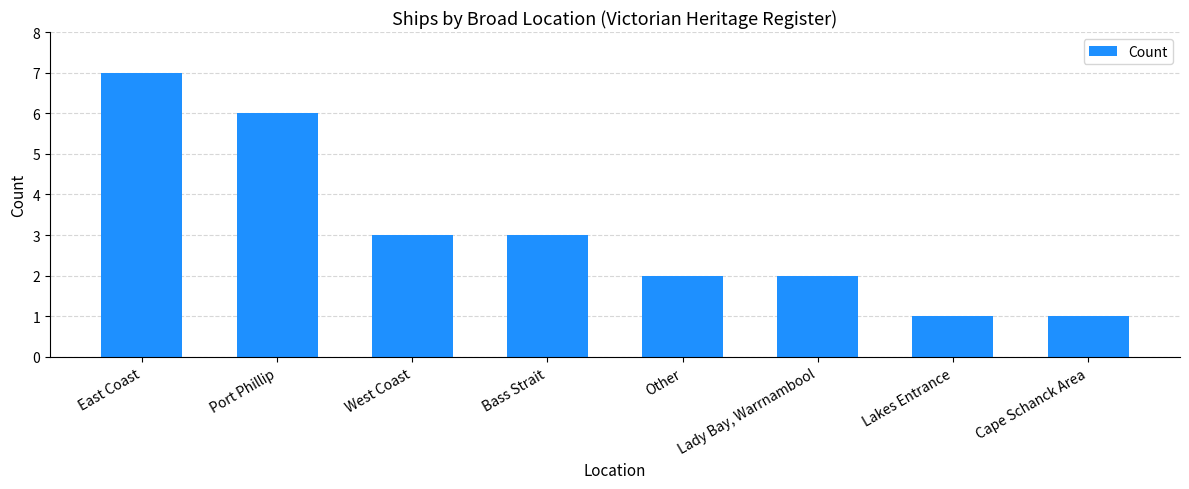

Approximately how many times larger is the value at Bass Strait compared to West Coast?

1.0